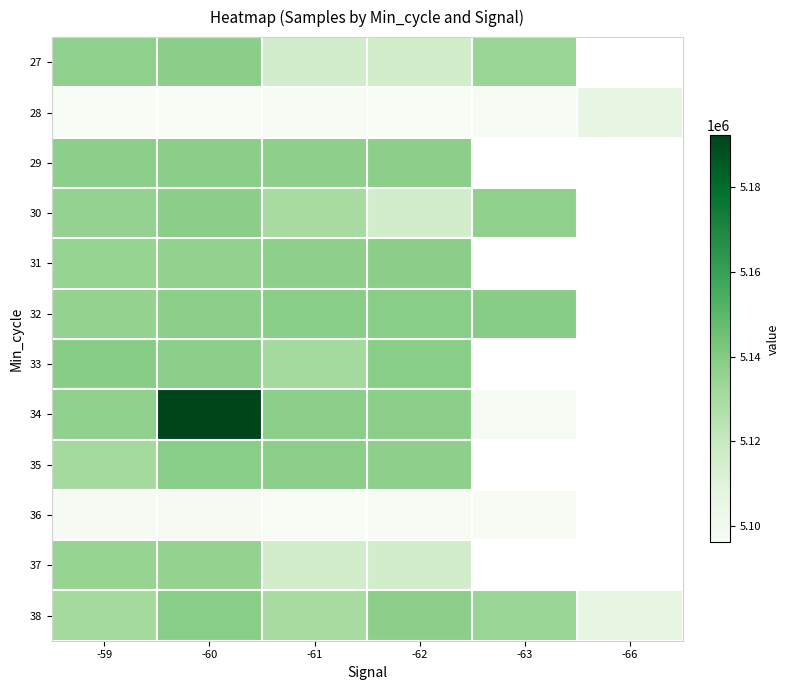

Which has a higher value, -63 or -59?

-59